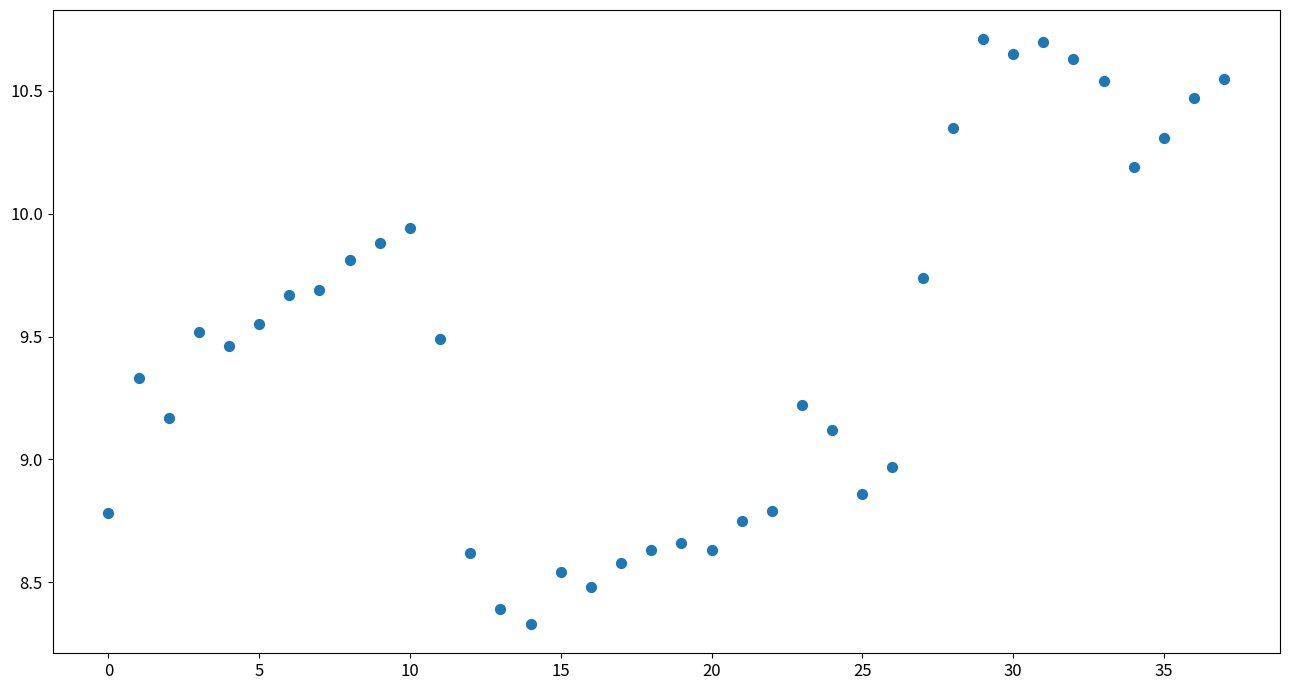

What is the range of Y values (max minus min)?

2.4